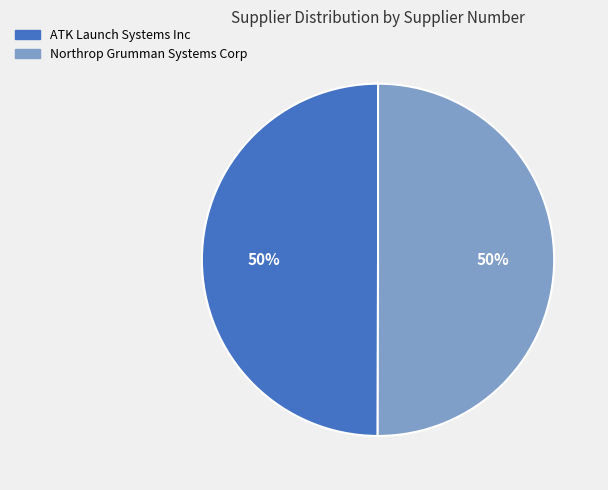

Is it true that ATK Launch Systems Inc is 50% of the pie?

True